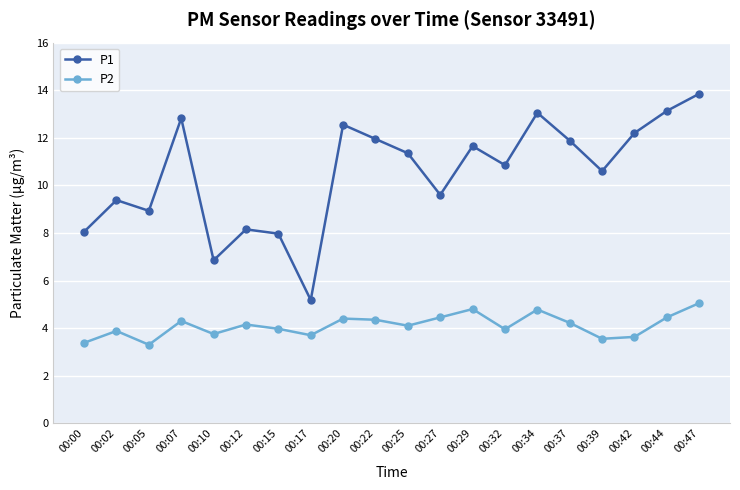

How many distinct data groups are displayed?

2